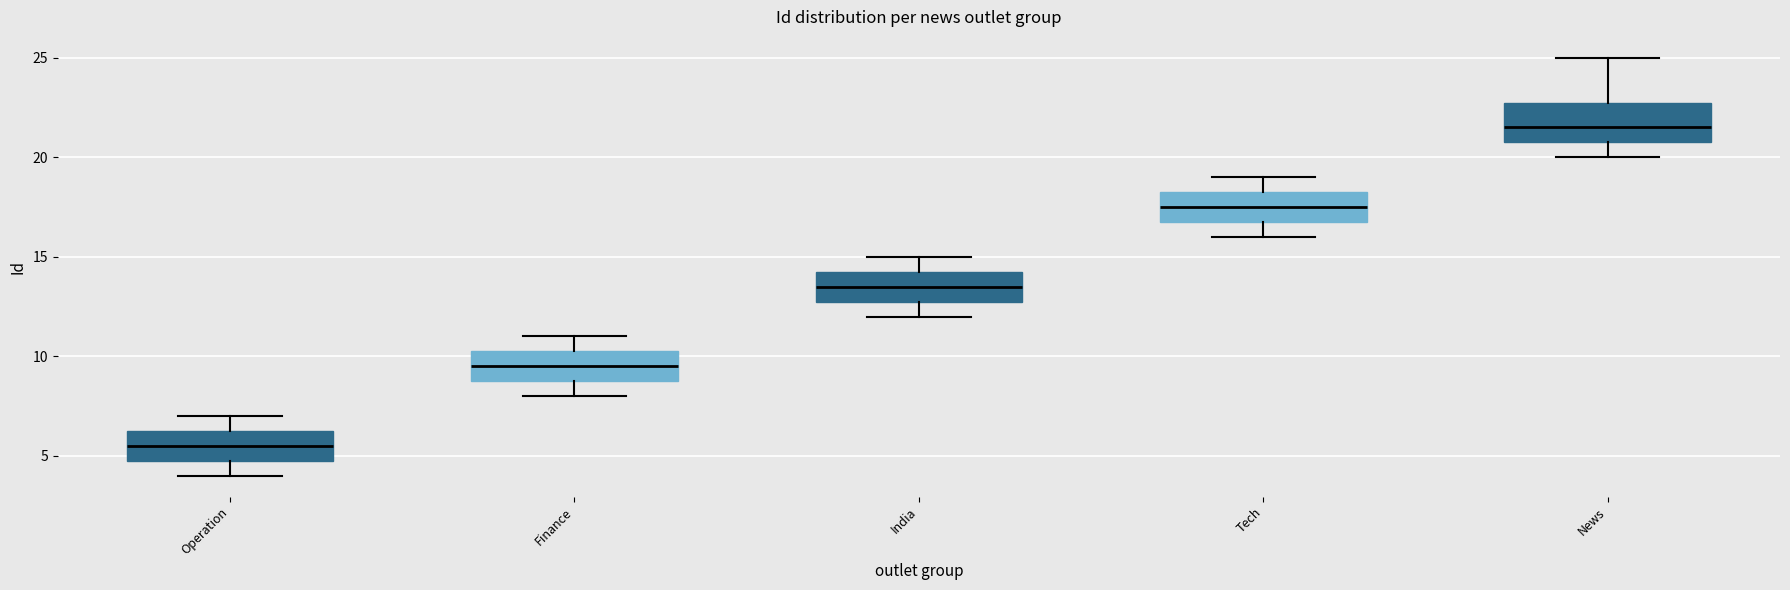

Where is the lower edge of the box for Finance on the y-axis? The values are not printed on the chart, so give them approximately, as read against the axis.

9.0